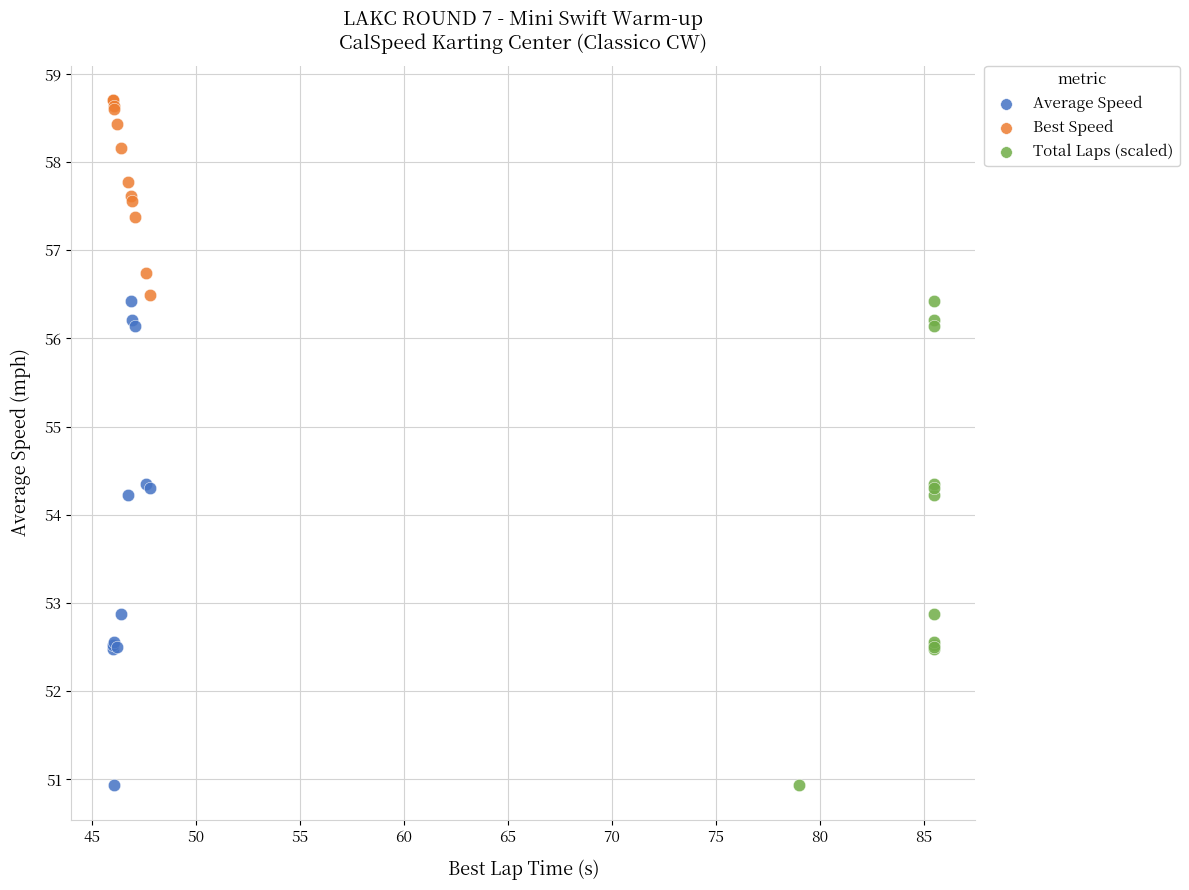

Which series reaches the maximum Y coordinate?

Best Speed